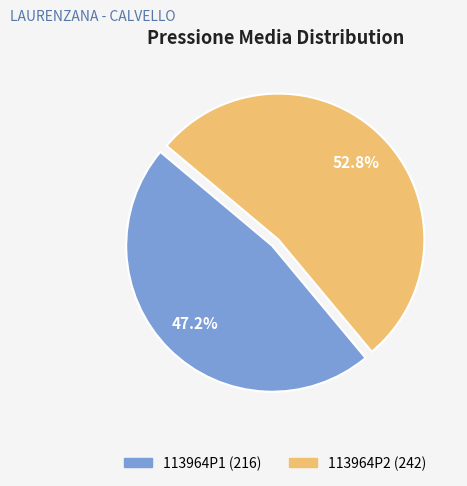

To the nearest percent, what percentage of the pie is 113964P2?

53%